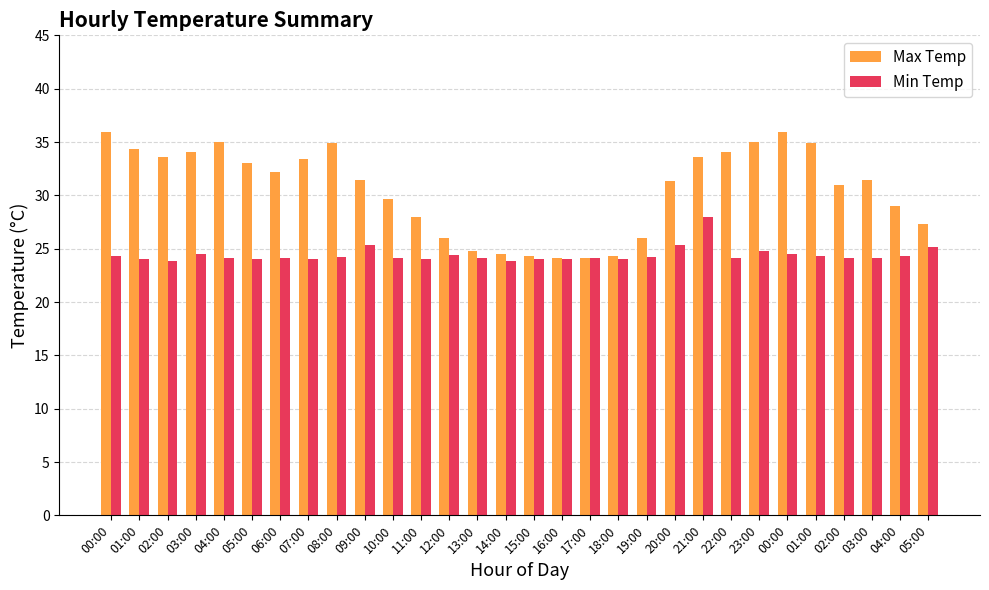

At which label is Max Temp closest to 30?

10:00